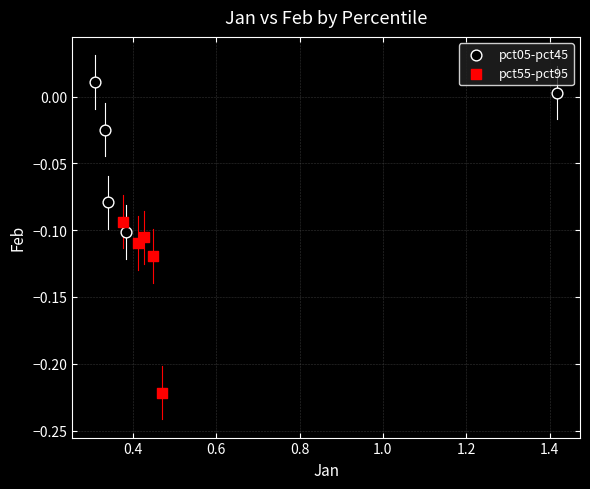

Which series has the largest Y range (max minus min)?

pct55-pct95